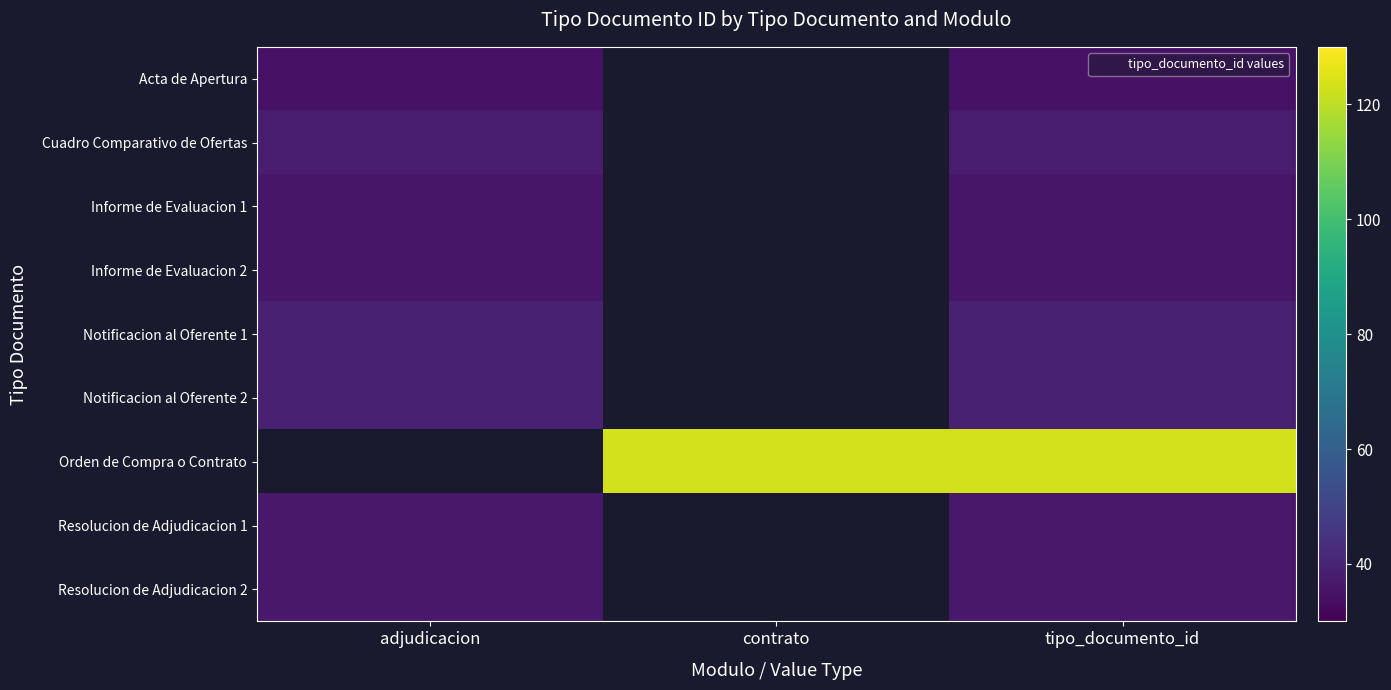

What is the greatest value displayed?

123